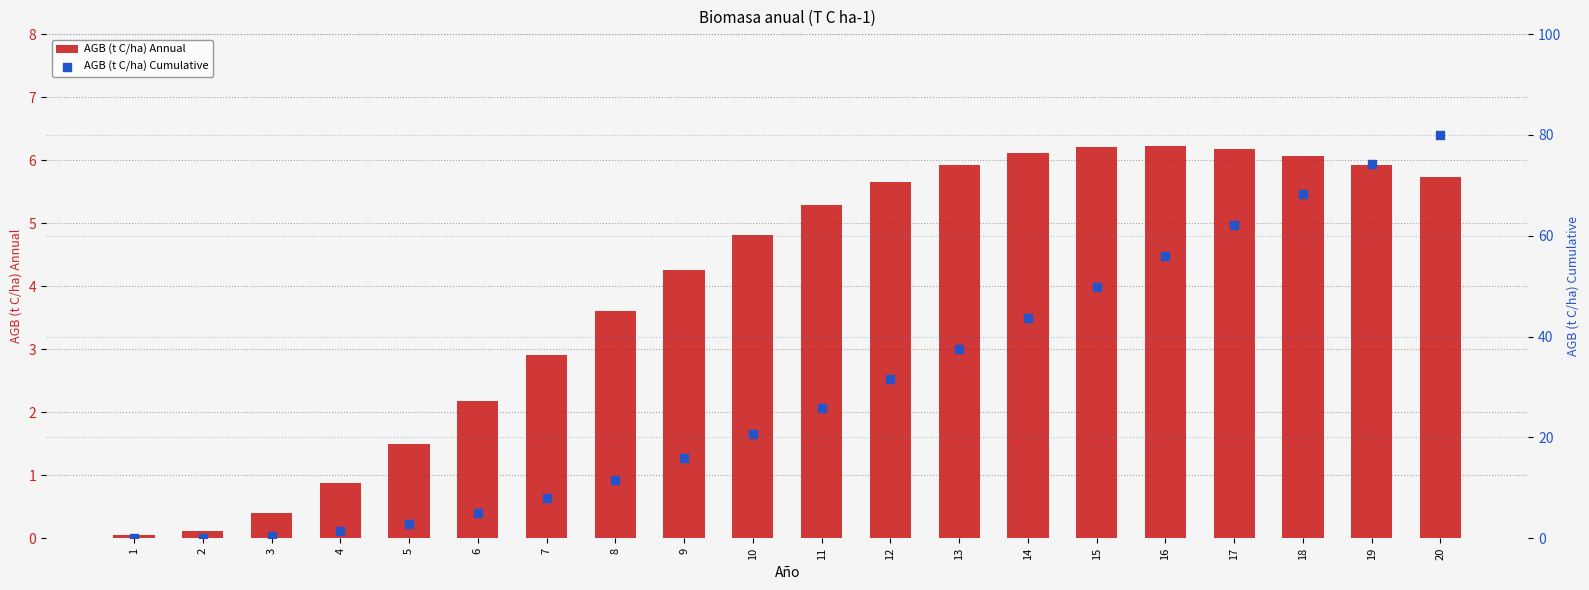

Which series contains the highest Y value?

AGB (t C/ha) Cumulative